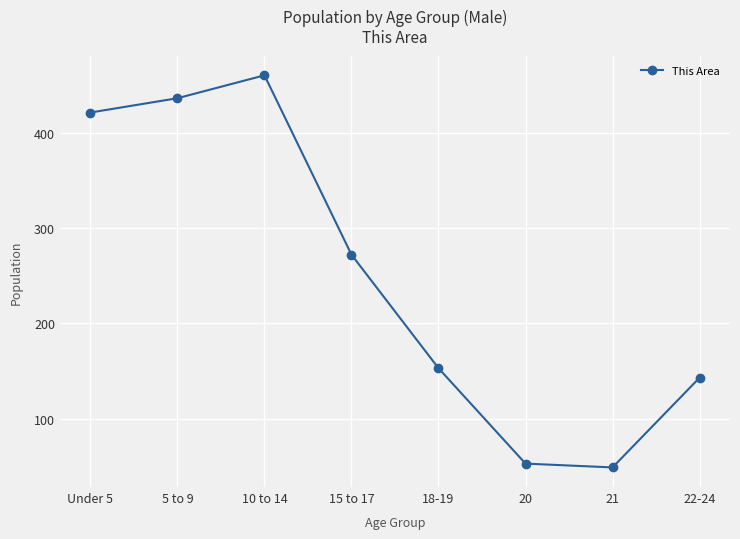

What is the label of the 2nd point from the left?

5 to 9